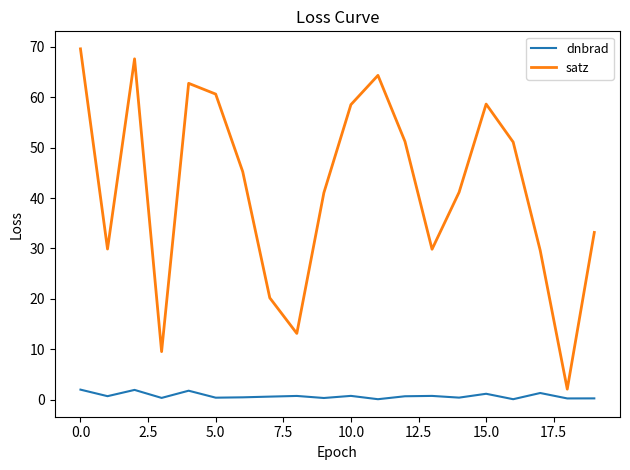

True or false: dnbrad and satz intersect in this chart.

False